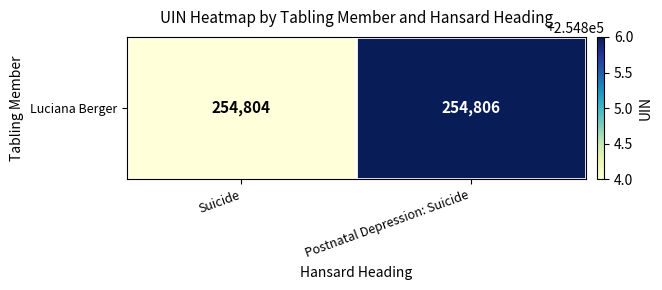

Which has a higher value, Suicide or Postnatal Depression: Suicide?

Postnatal Depression: Suicide